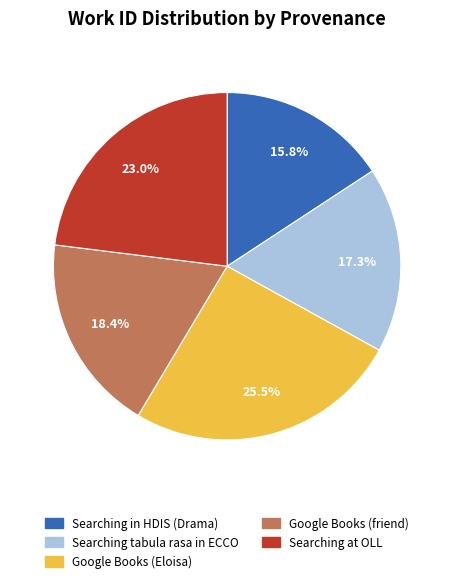

The Google Books (Eloisa) slice represents 39% of the pie. True or false?

False